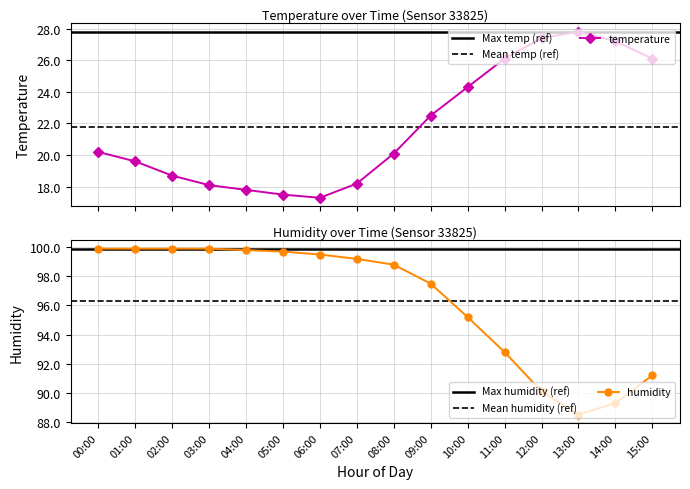

List the series in order of their overall mean, highest first.

humidity, temperature